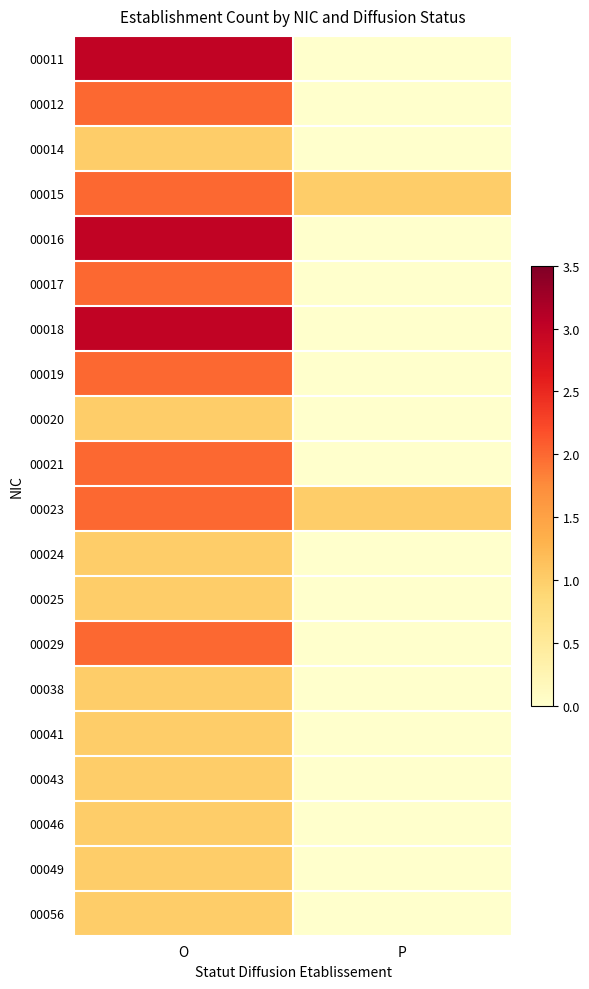

Rank the series at O from lowest to highest value.

00014, 00020, 00024, 00025, 00038, 00041, 00043, 00046, 00049, 00056, 00012, 00015, 00017, 00019, 00021, 00023, 00029, 00011, 00016, 00018